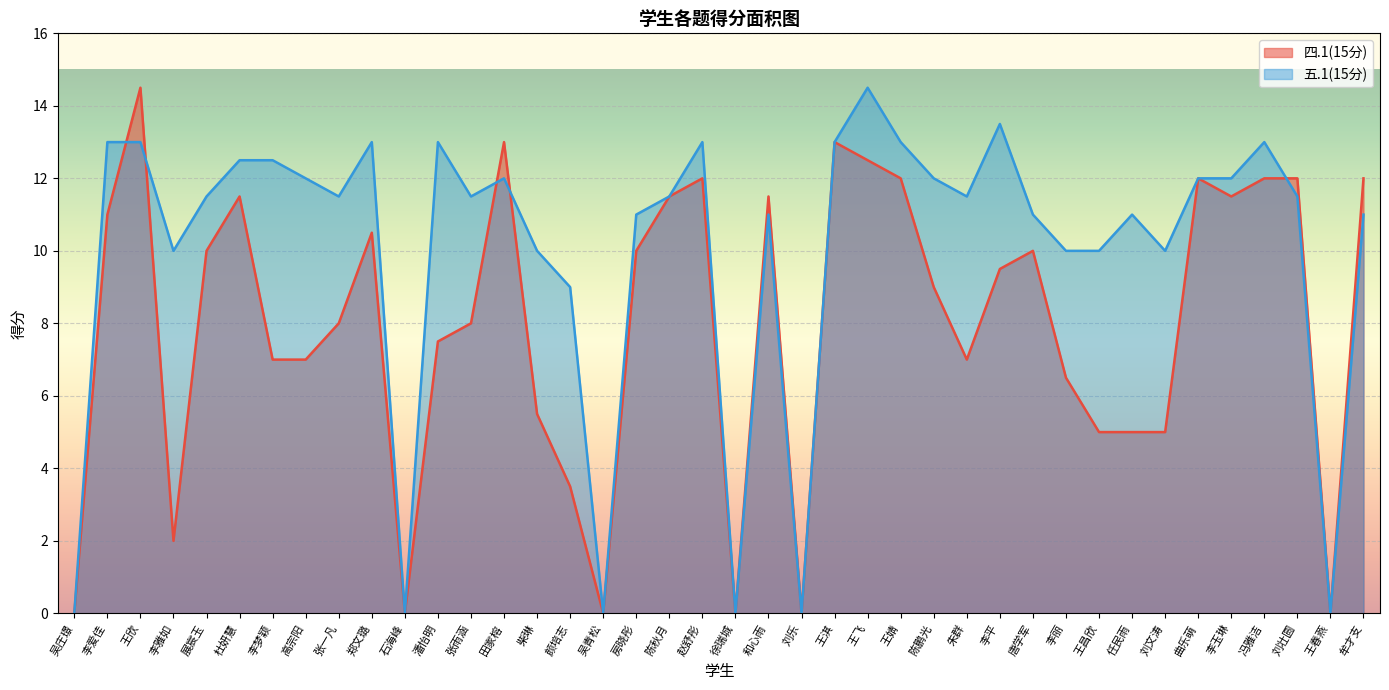

What is the difference between the maximum and second lowest values in the 四.1(15分) series?

14.5